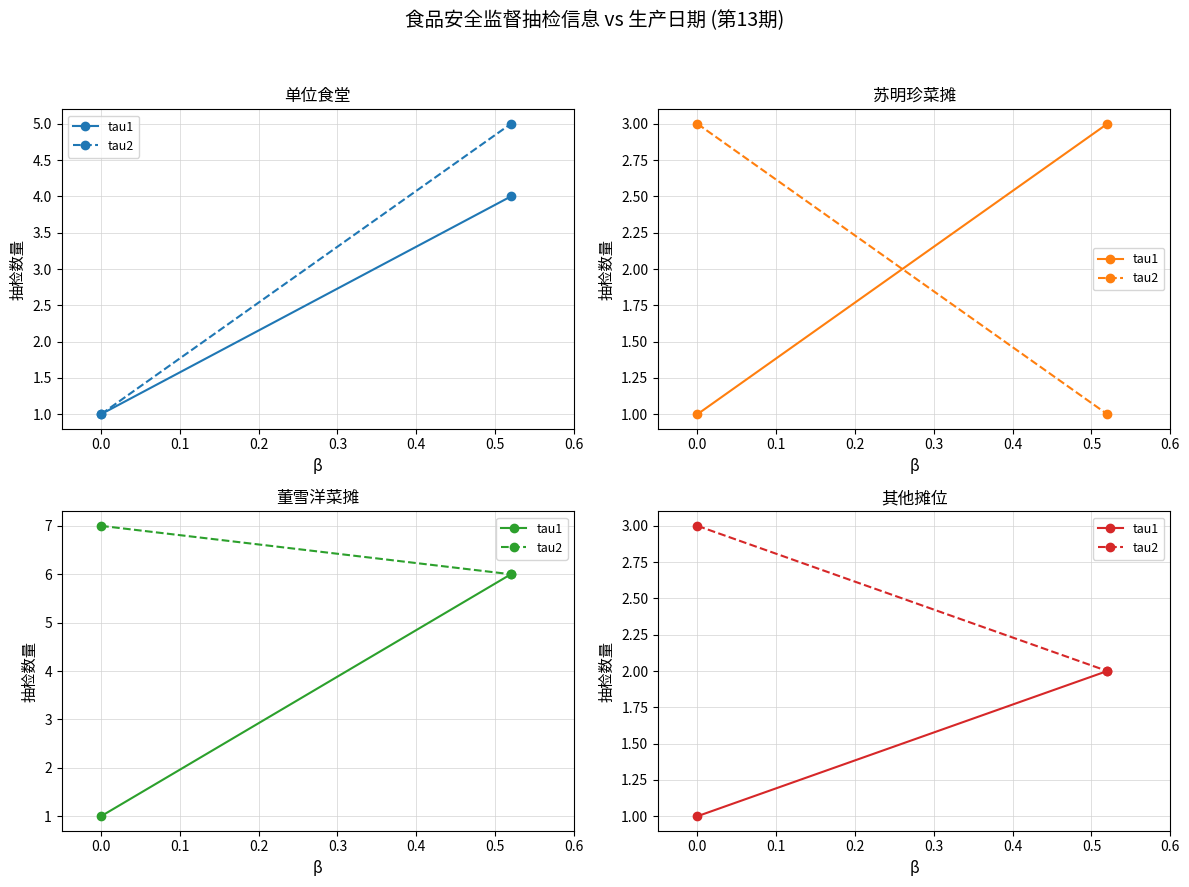

How many data points in tau1 are less than 2?

1